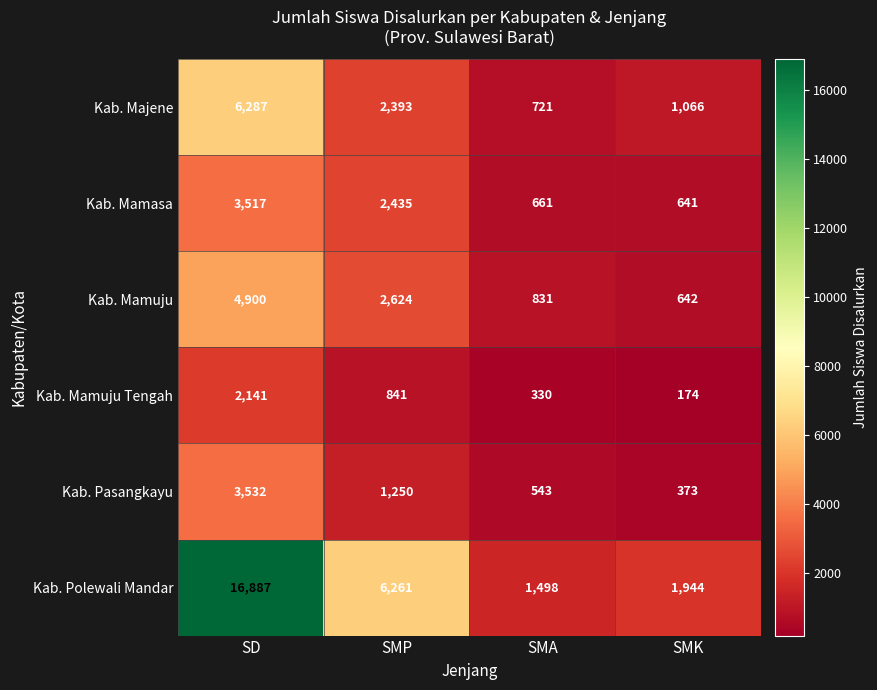

The Kab. Majene series shows 437 at SMA. True or false?

False